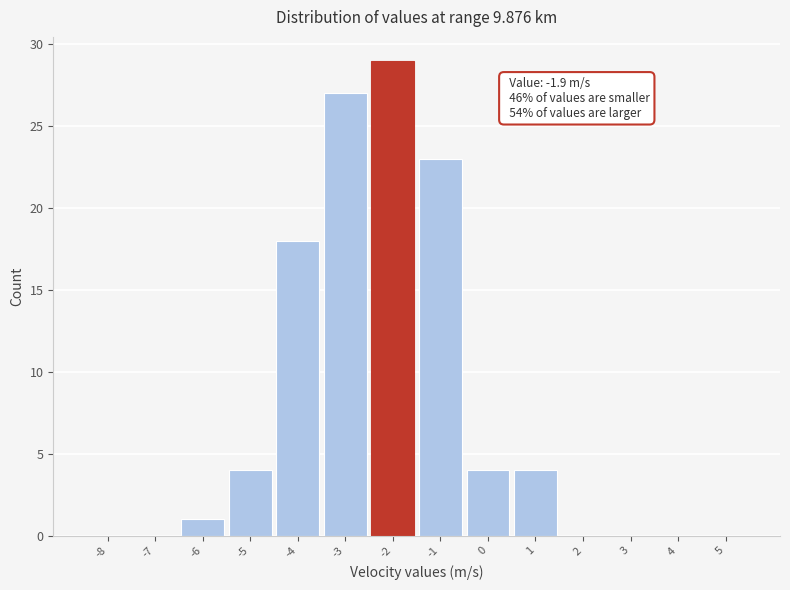

Reading right to left, what are all the values shown in this chart?

5=0	4=0	3=0	2=0	1=4	0=4	-1=23	-2=29	-3=27	-4=18	-5=4	-6=1	-7=0	-8=0